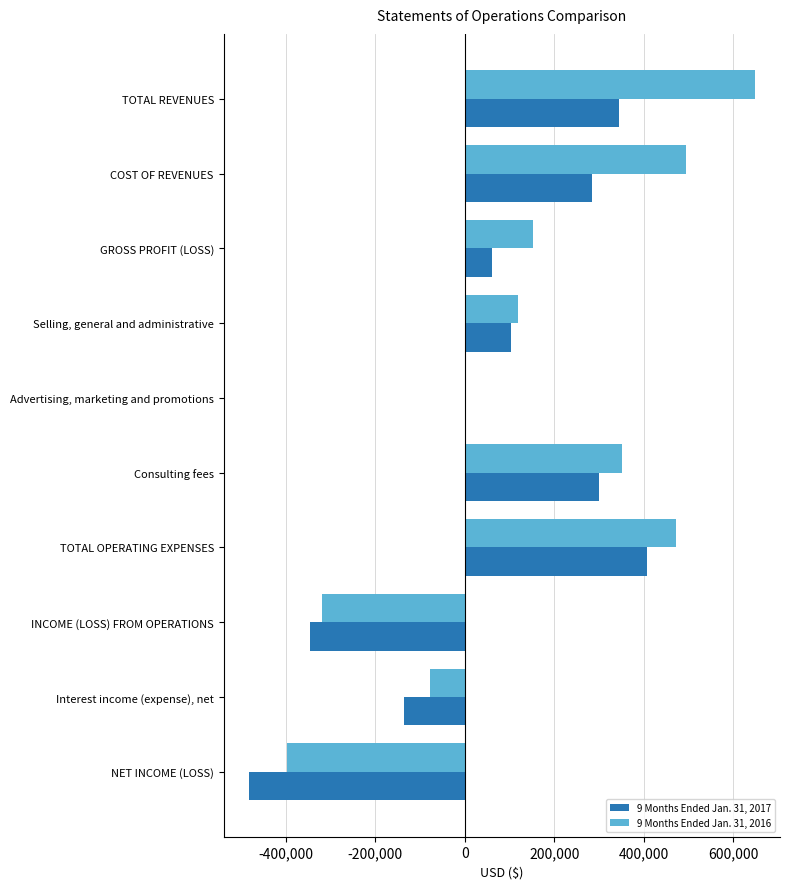

At which label does 9 Months Ended Jan. 31, 2016 reach its peak?

TOTAL REVENUES